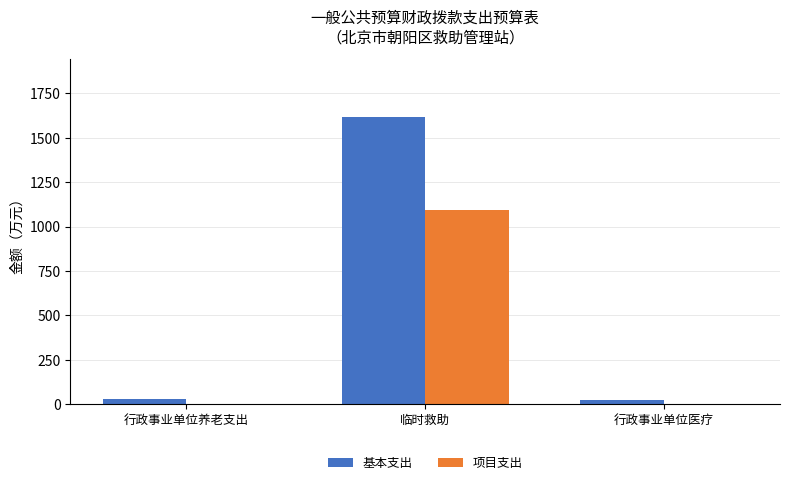

What are all the series names shown in the legend?

基本支出, 项目支出